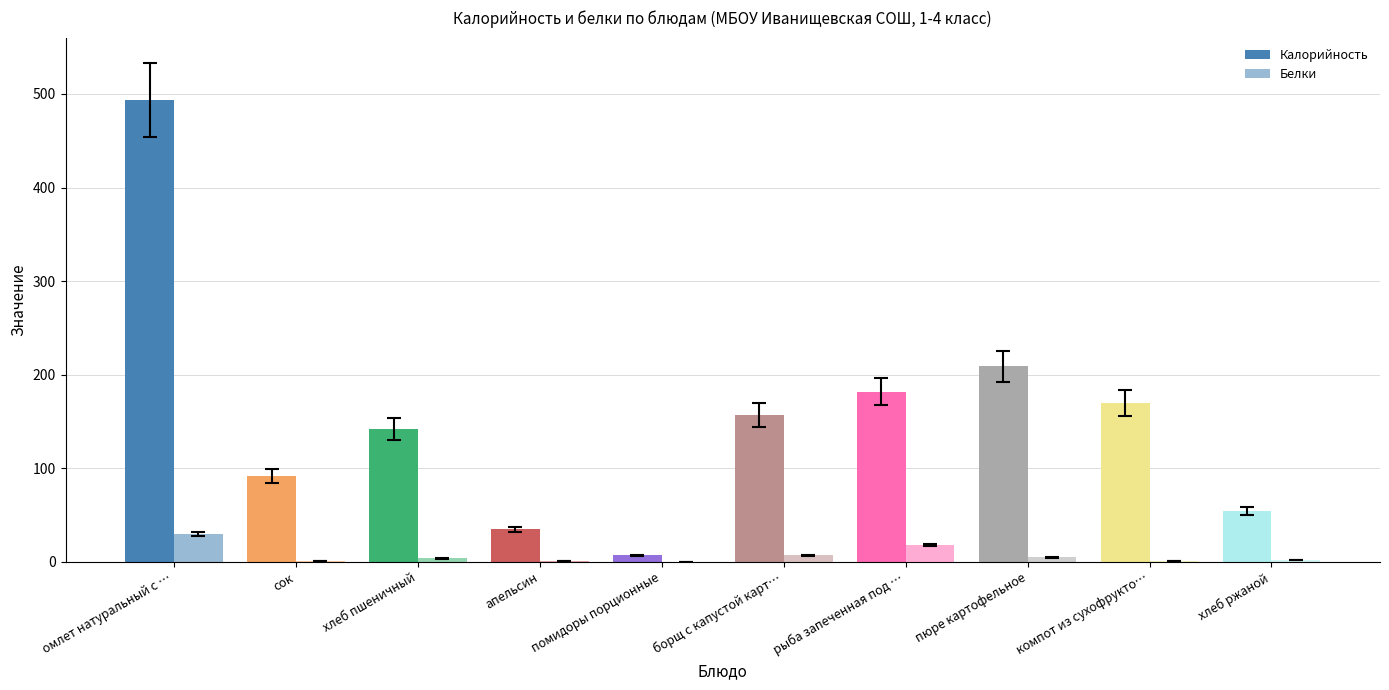

Reading right to left, extract all data points from this chart.

Калорийность: хлеб ржаной=54	компот из сухофрукто…=170	пюре картофельное=209	рыба запеченная под …=182	борщ с капустой карт…=157	помидоры порционные=7	апельсин=35	хлеб пшеничный=142	сок=92	омлет натуральный с …=494
Белки: хлеб ржаной=2	компот из сухофрукто…=1	пюре картофельное=5	рыба запеченная под …=18	борщ с капустой карт…=7	помидоры порционные=0	апельсин=1	хлеб пшеничный=4	сок=1	омлет натуральный с …=30